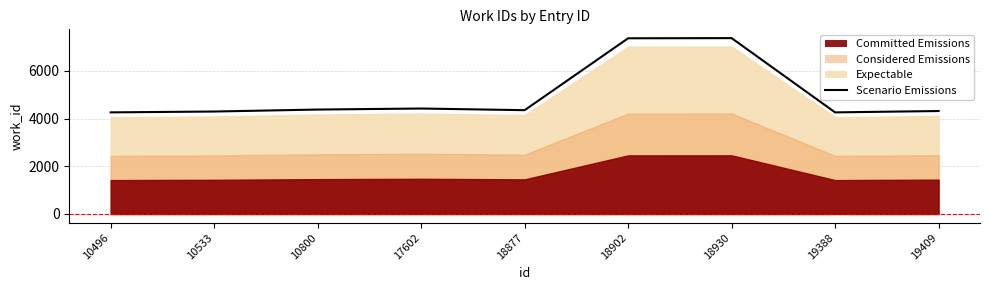

How many points are lower than both their immediate neighbors (excluding endpoints)?

2